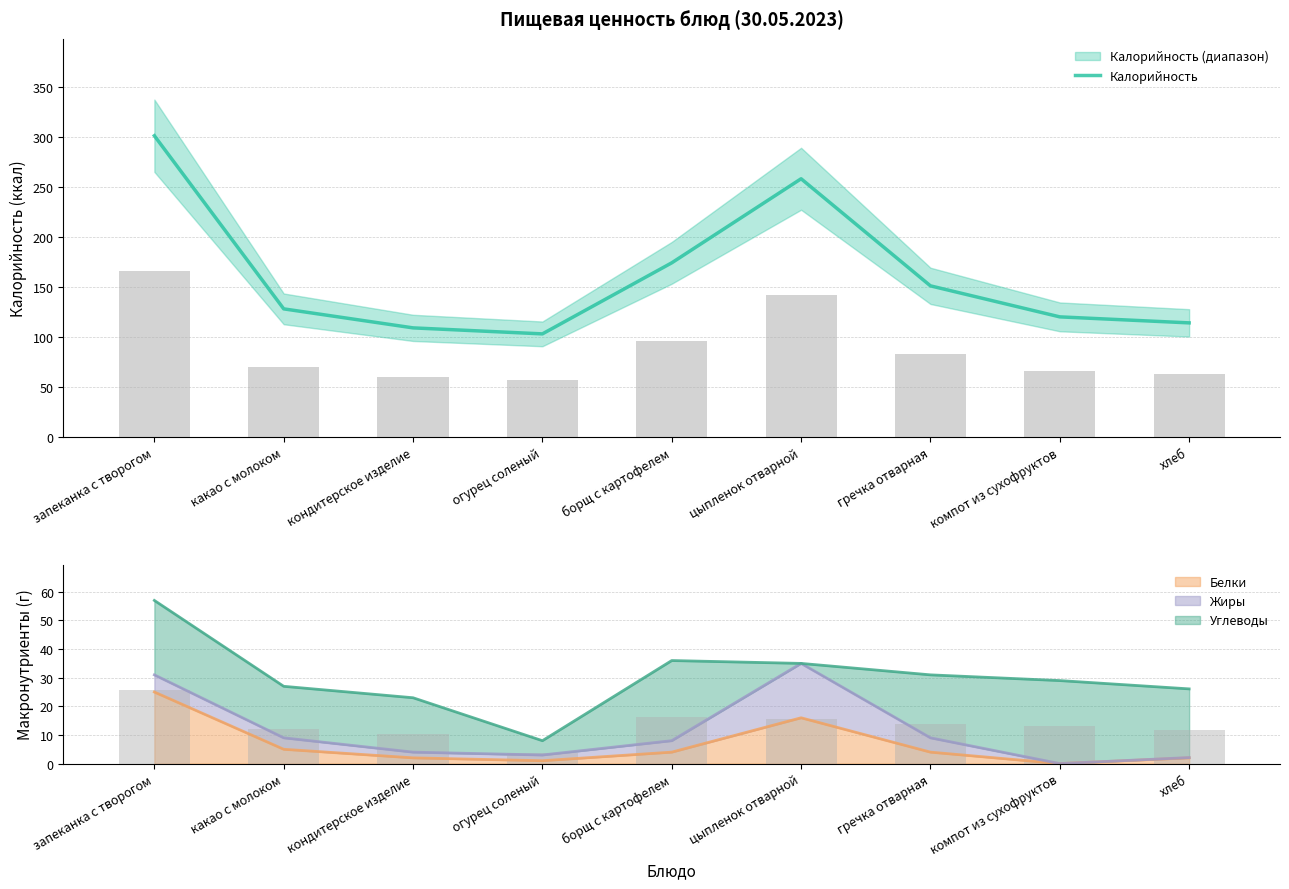

How many bars are there in total?

9